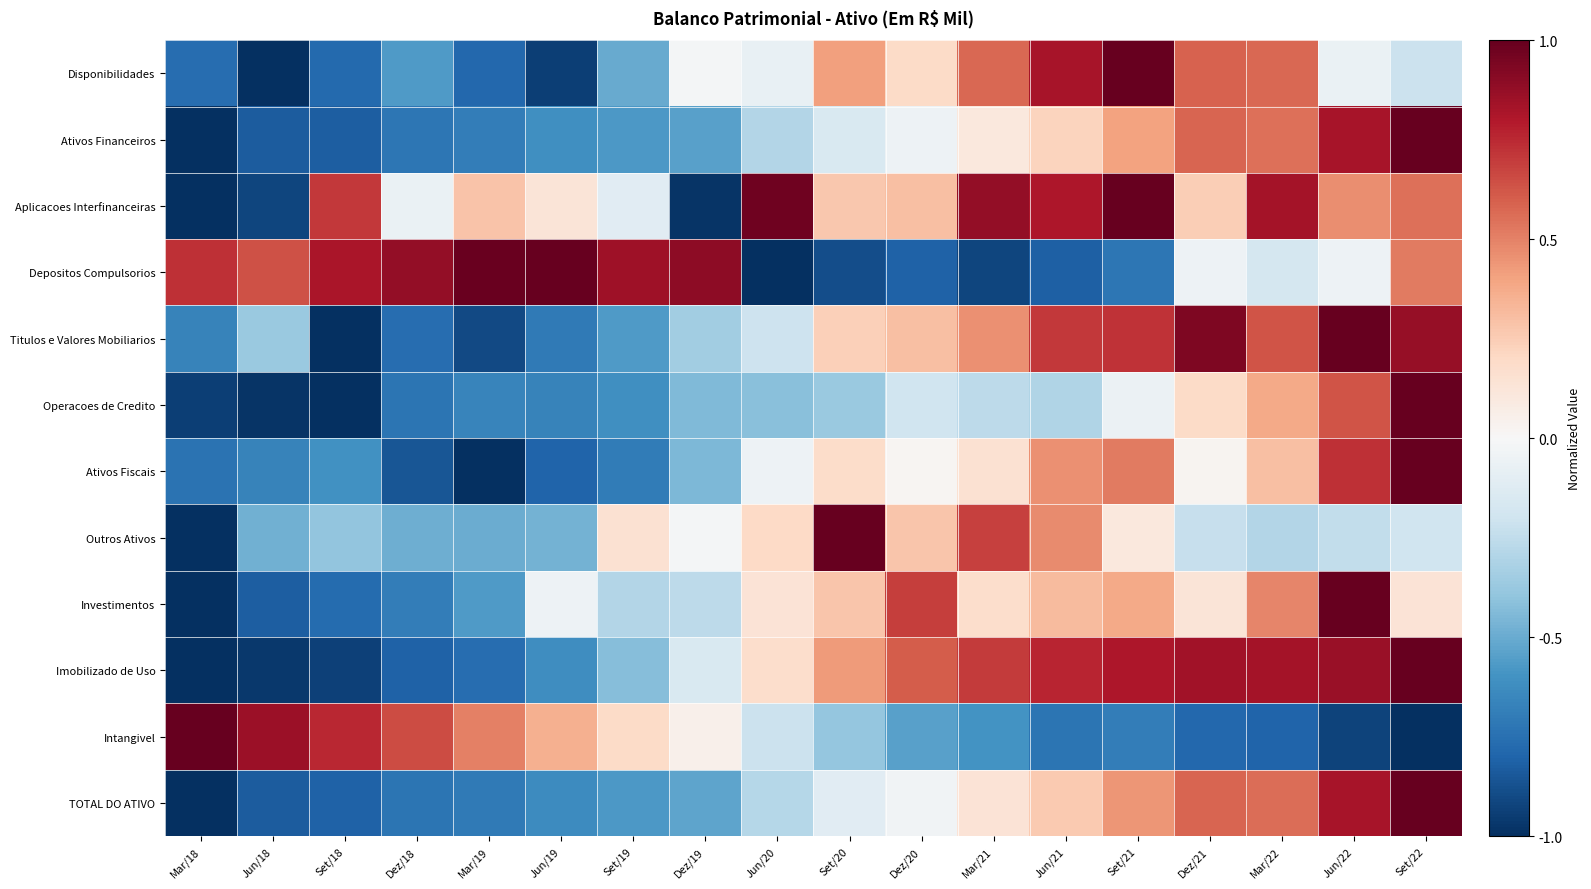

At how many categories does at least one series exceed 0?

18